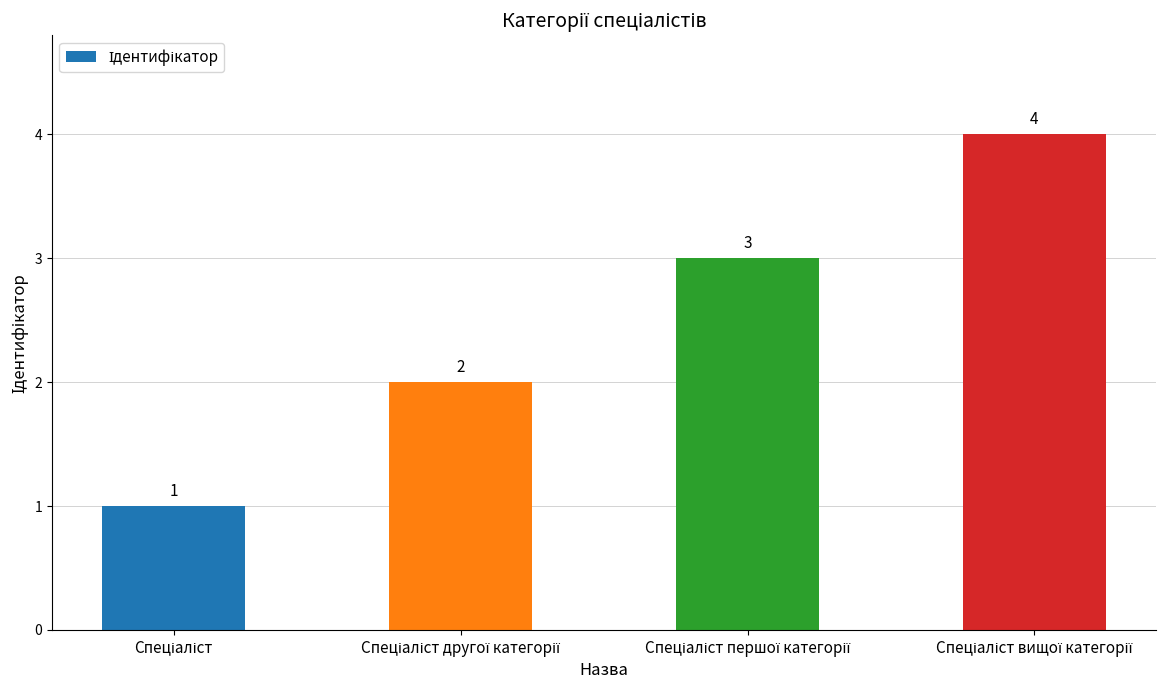

What is the sum of all values?

10